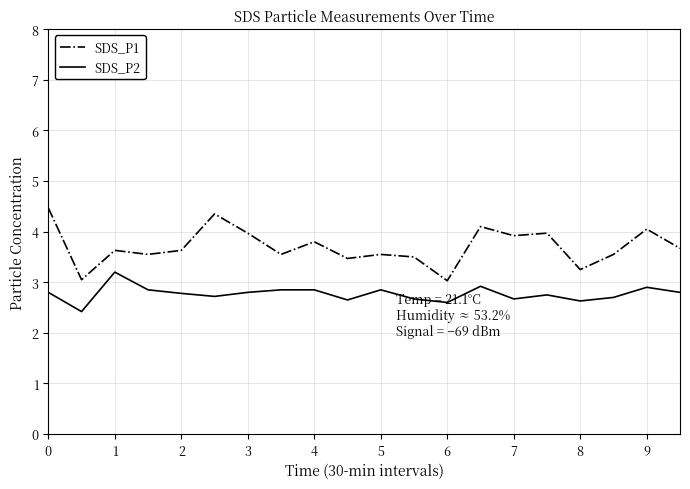

Rank the series by their average value, from lowest to highest.

SDS_P2, SDS_P1